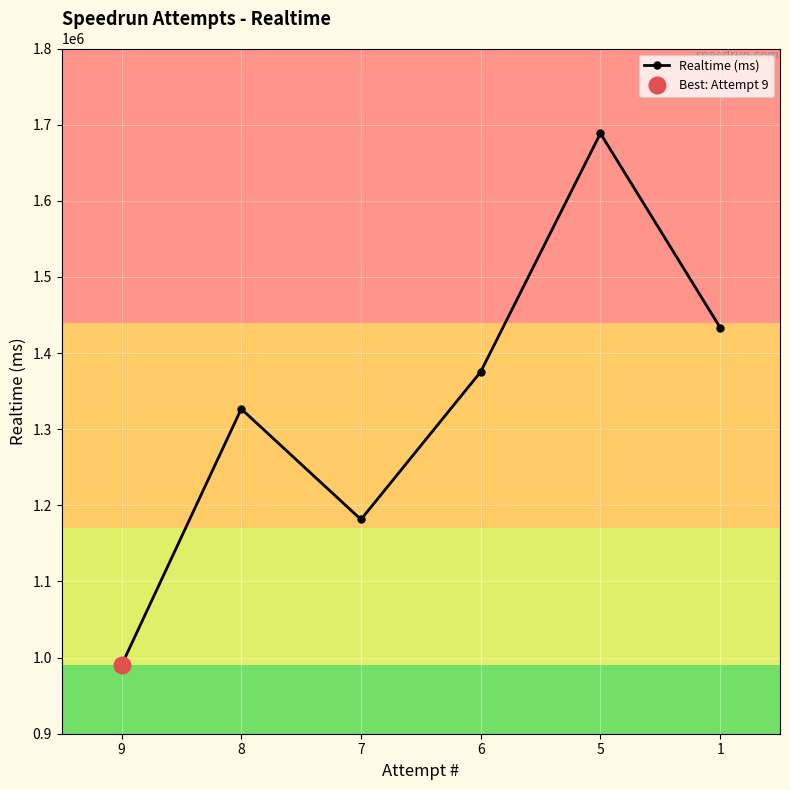

Which has a higher value, 8 or 7?

8